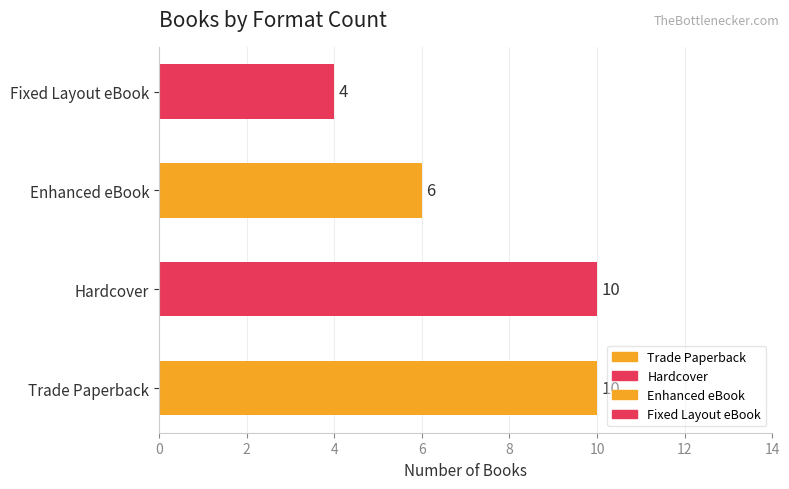

Is it true that Trade Paperback equals 2 at Fiction Ages 7-12?

False